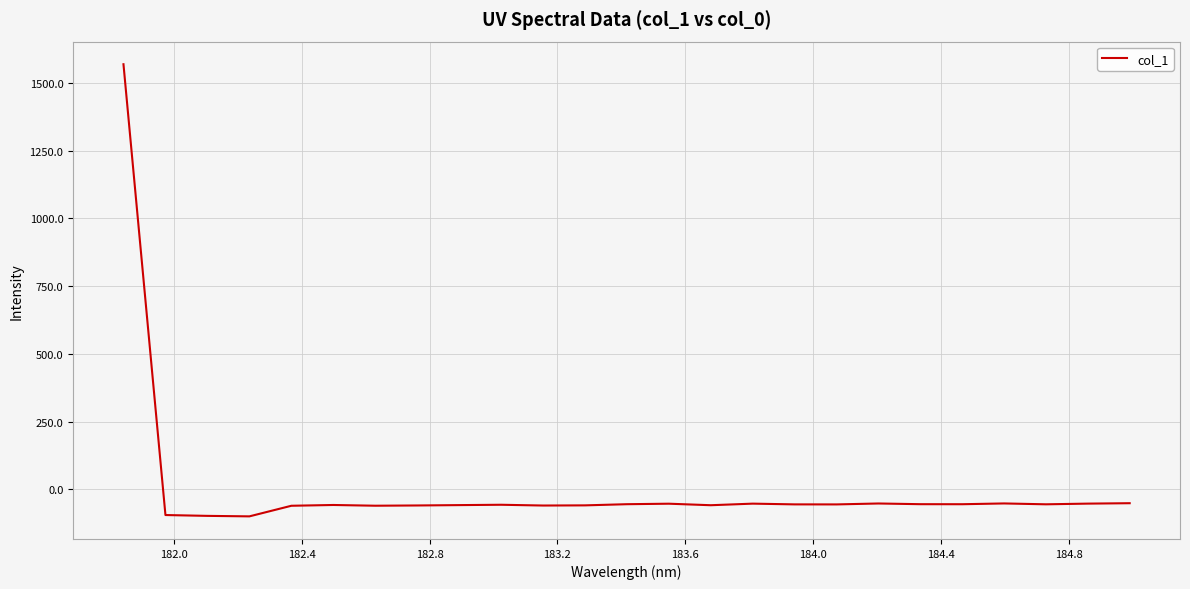

What is the minimum value shown in the chart?

-99.9